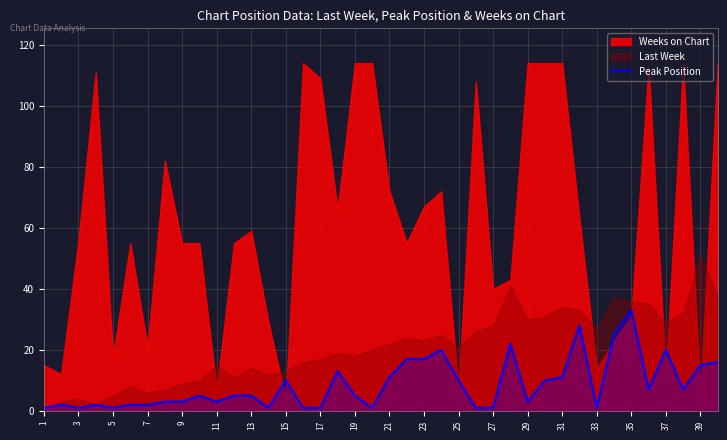

Is it true that Peak Position equals 20 at 39?

False